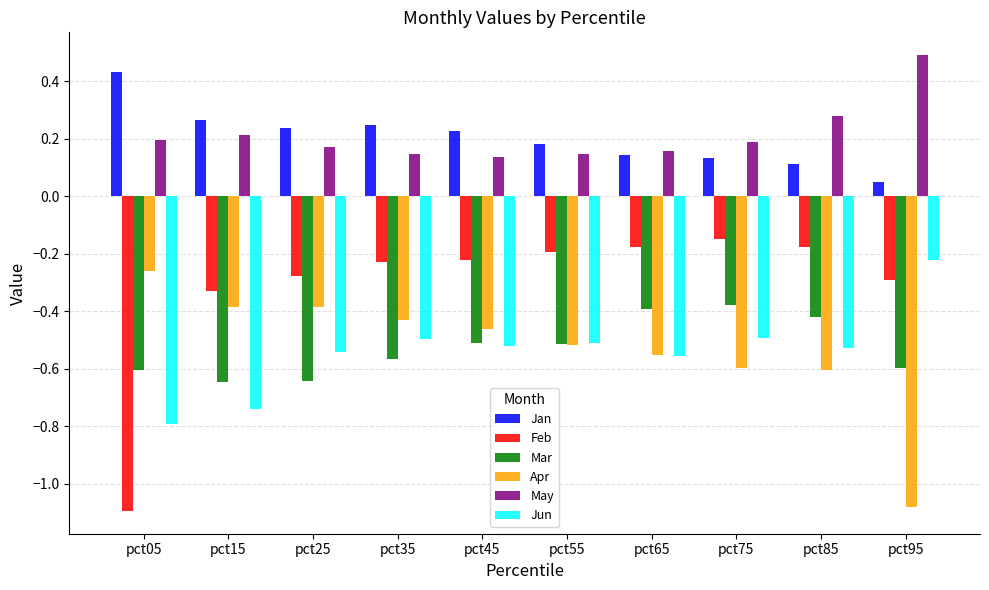

How many groups of bars are there?

10